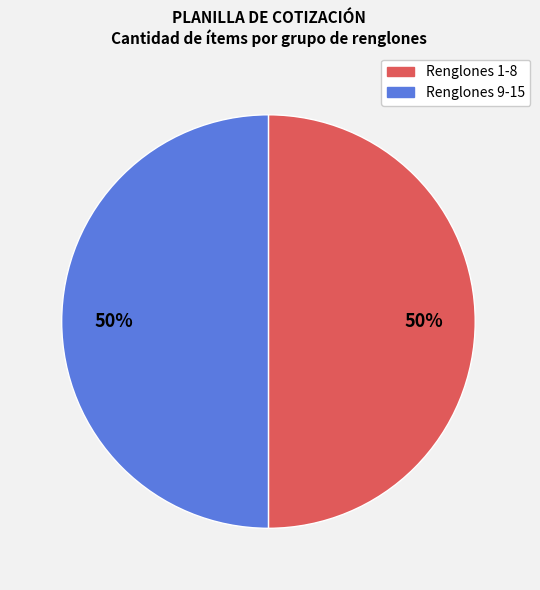

To the nearest percent, what is the average slice percentage?

50%